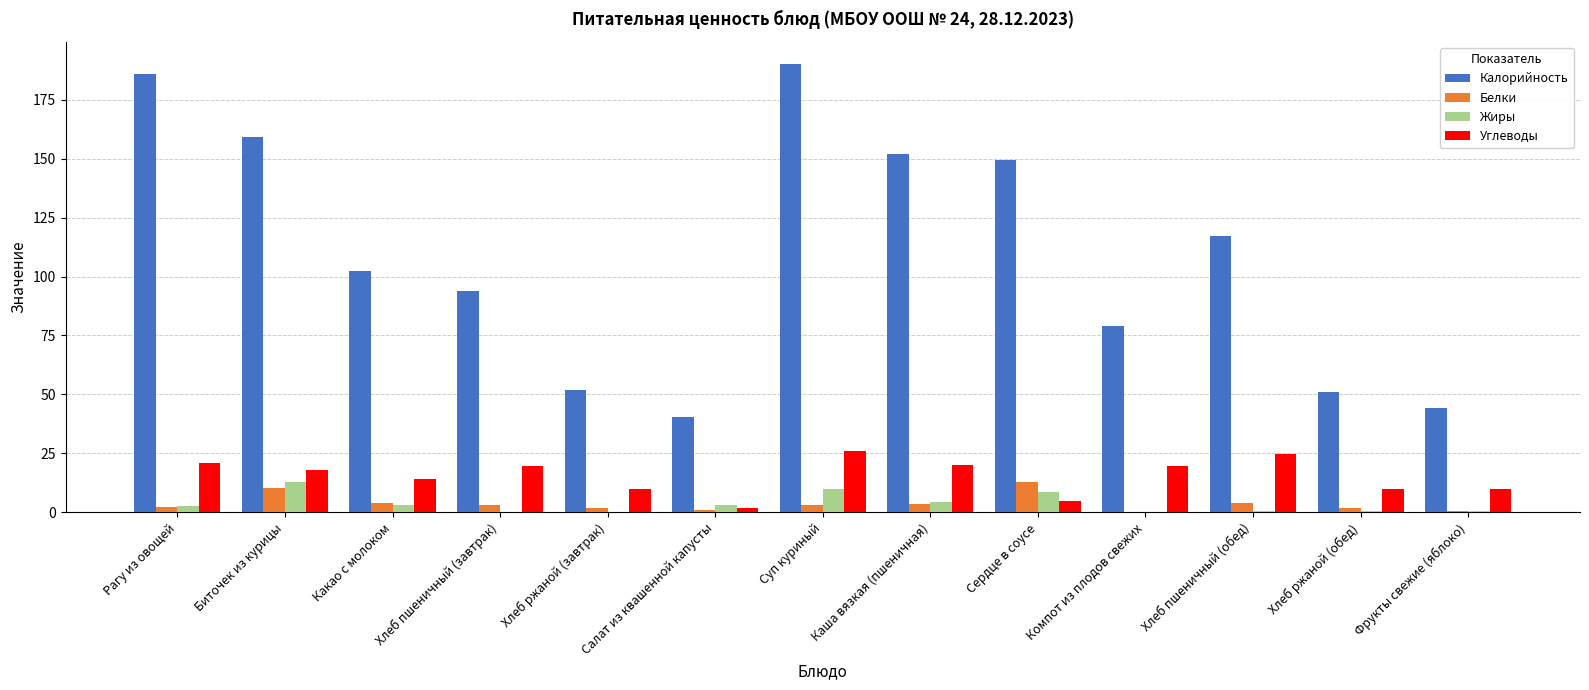

Which series has the largest range (max minus min)?

Калорийность